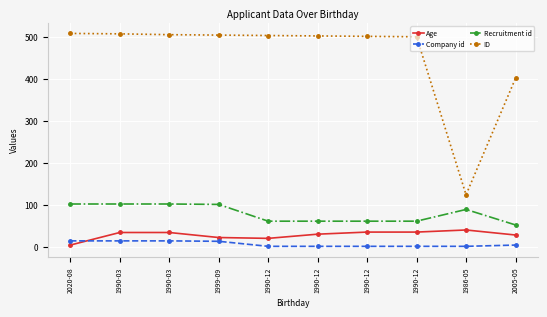

What are all the series names shown in the legend?

Age, Company id, Recruitment id, ID